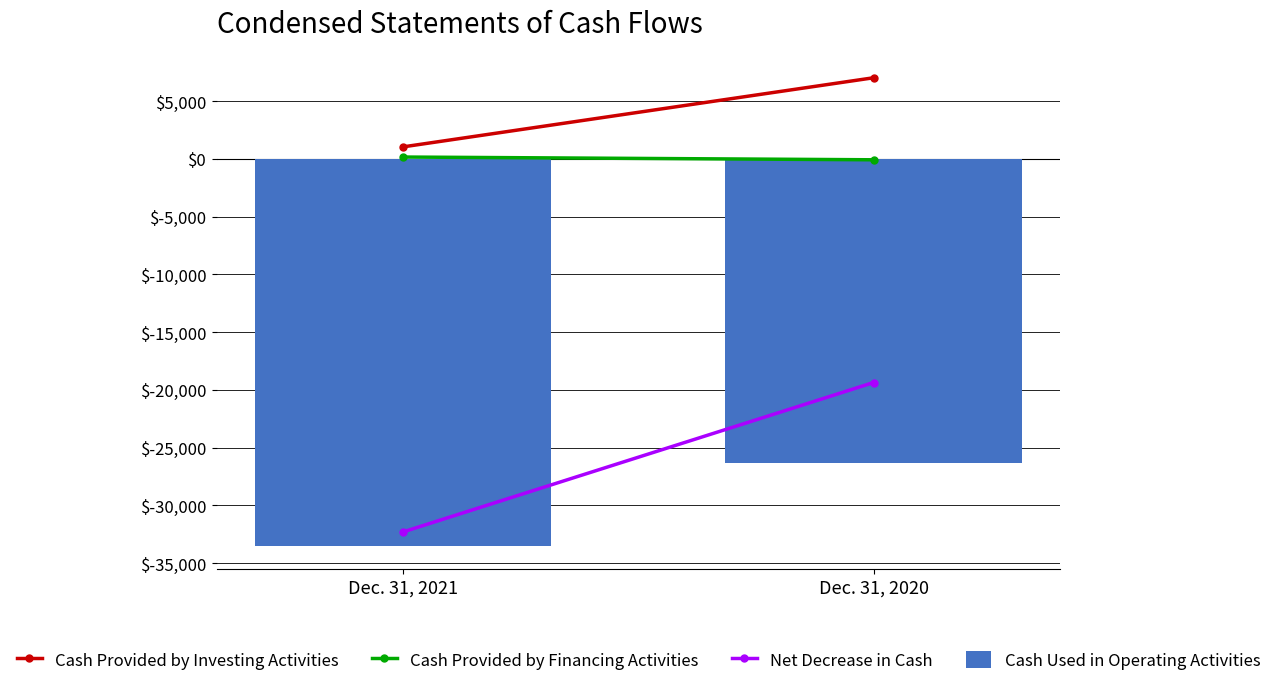

The chart shows a value of -33493 at Dec. 31, 2021. True or false?

True